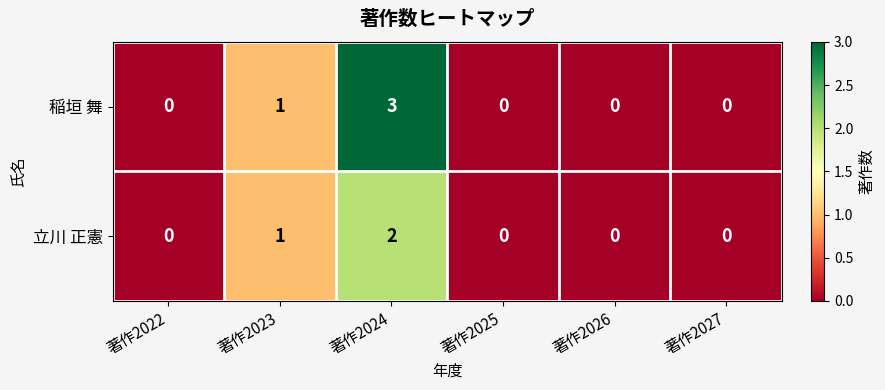

Is it true that 稲垣 舞 equals -2 at 著作2025?

False